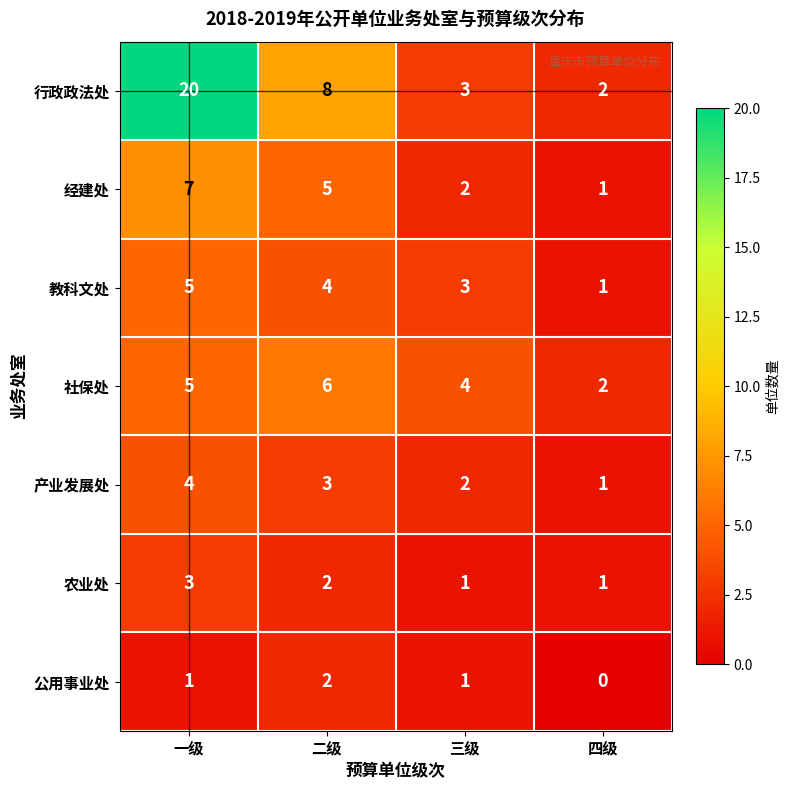

Between 一级 and 三级, which series saw the biggest shift?

行政政法处